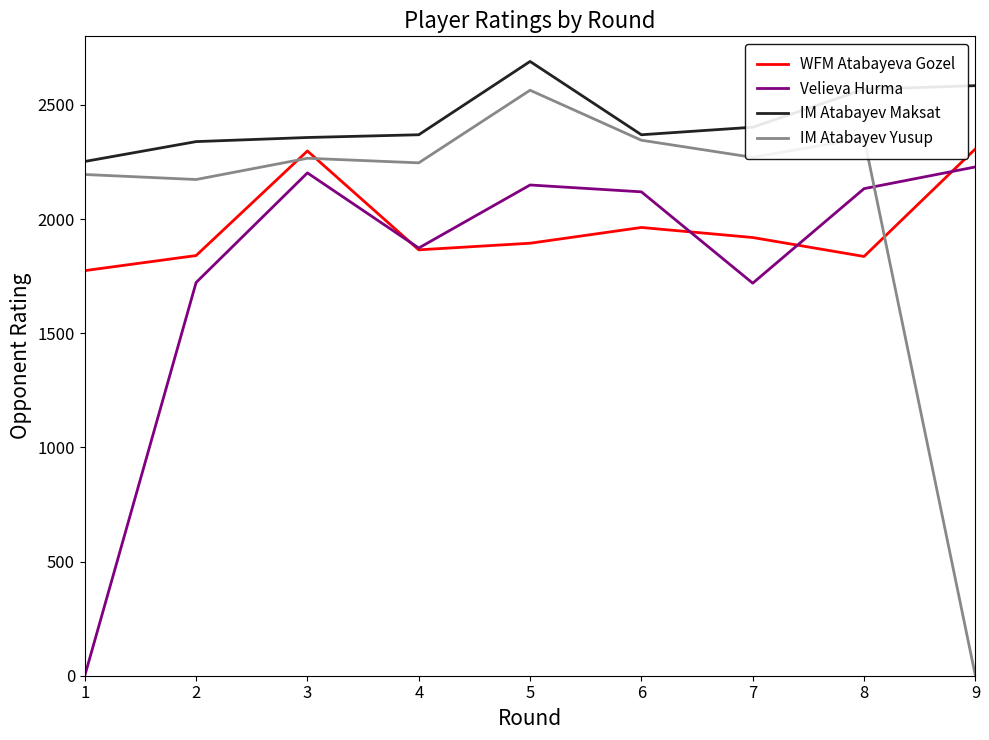

How many positive values does the IM Atabayev Yusup series have?

8